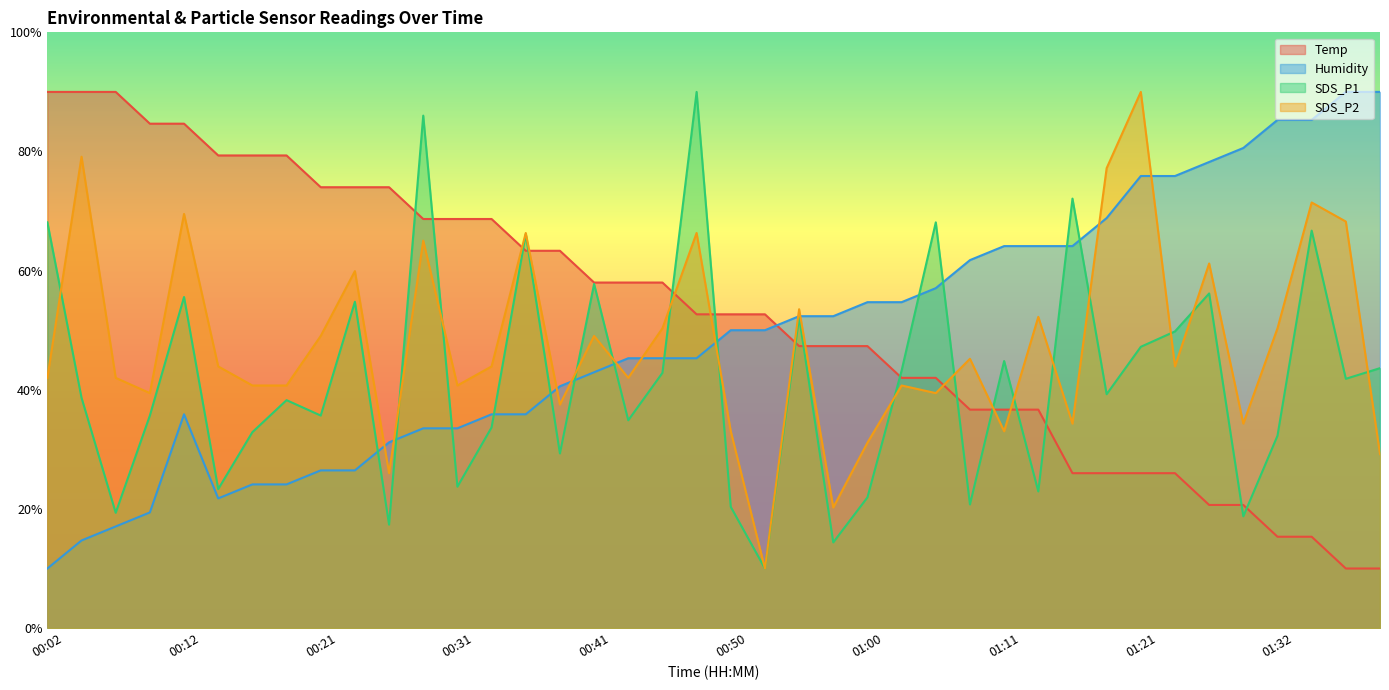

What is the spread (max minus min) of values at 01:29?

61.8